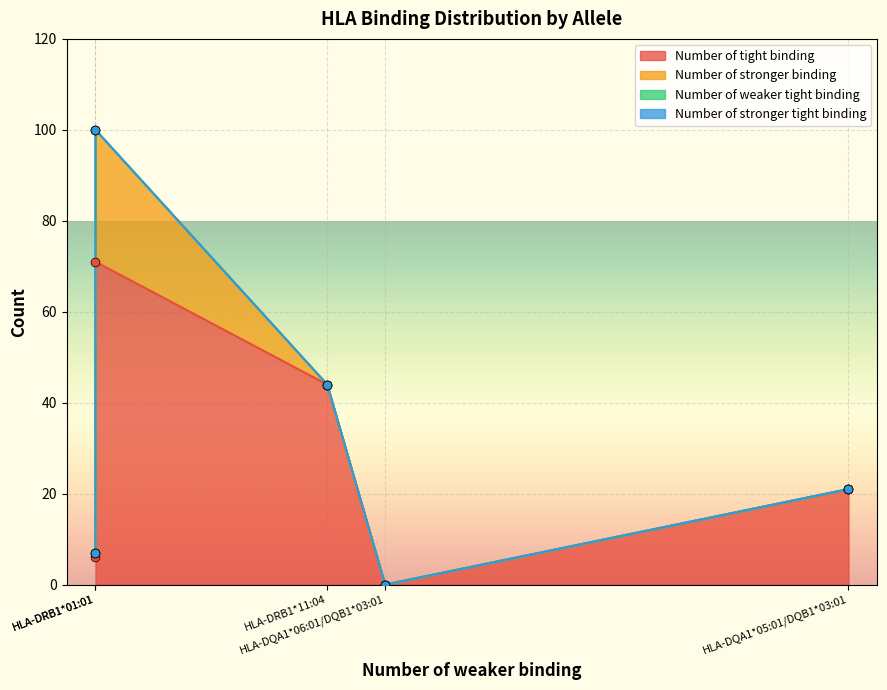

Which series reaches the minimum Y coordinate?

Number of tight binding